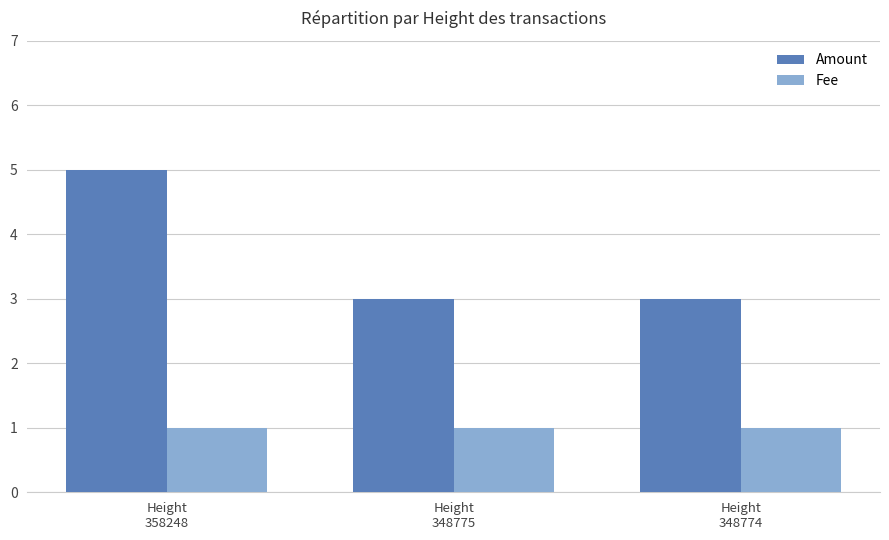

What is the maximum value shown in the chart?

5